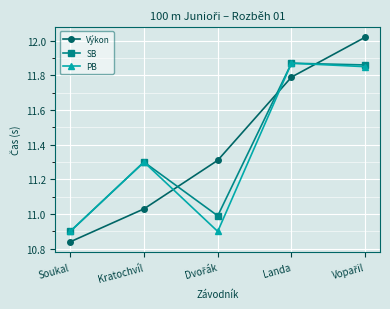

True or false: SB has more than 2 interior local peaks.

False